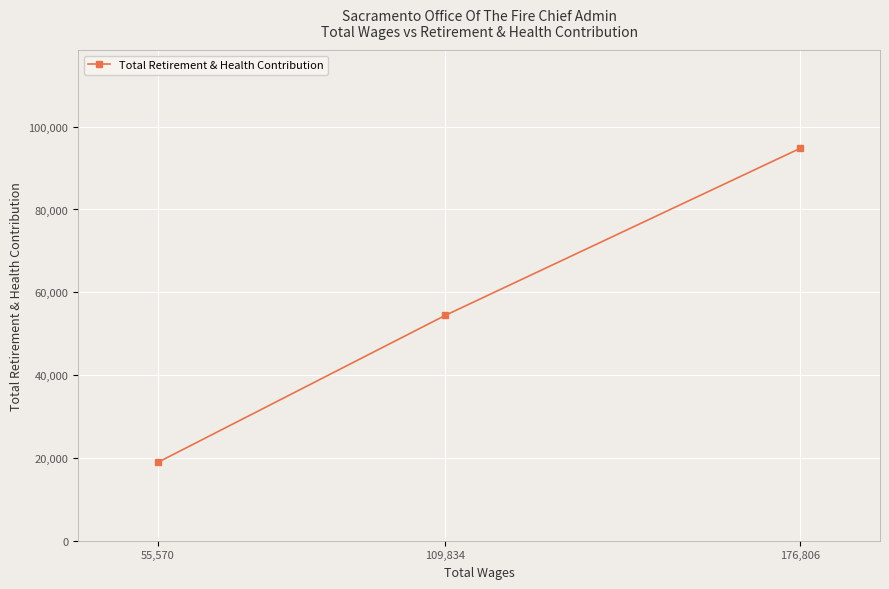

Which has a higher value, 109,834 or 55,570?

109,834